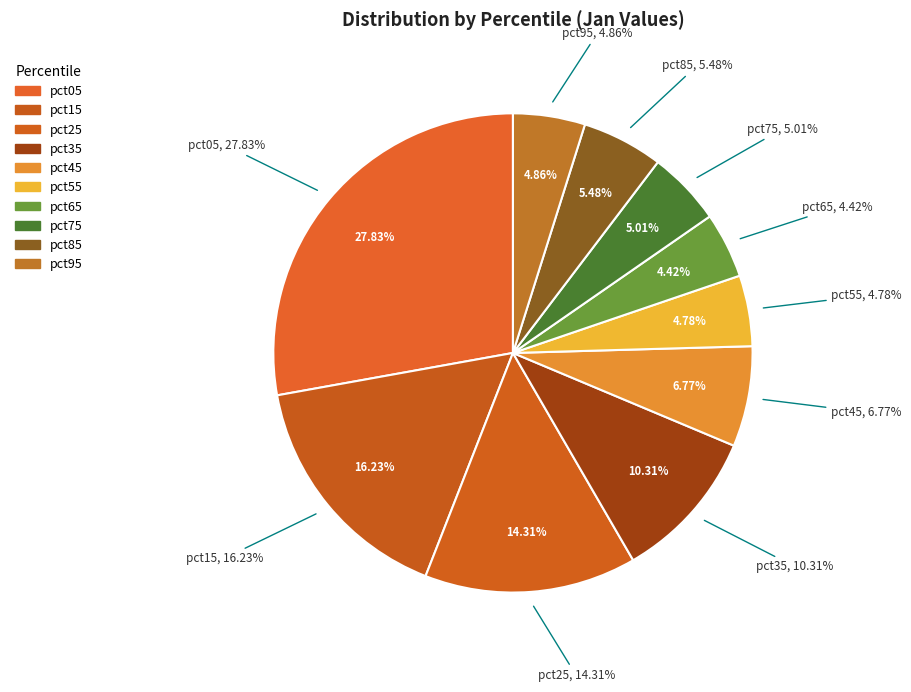

What is the smallest slice in the pie chart?

pct65